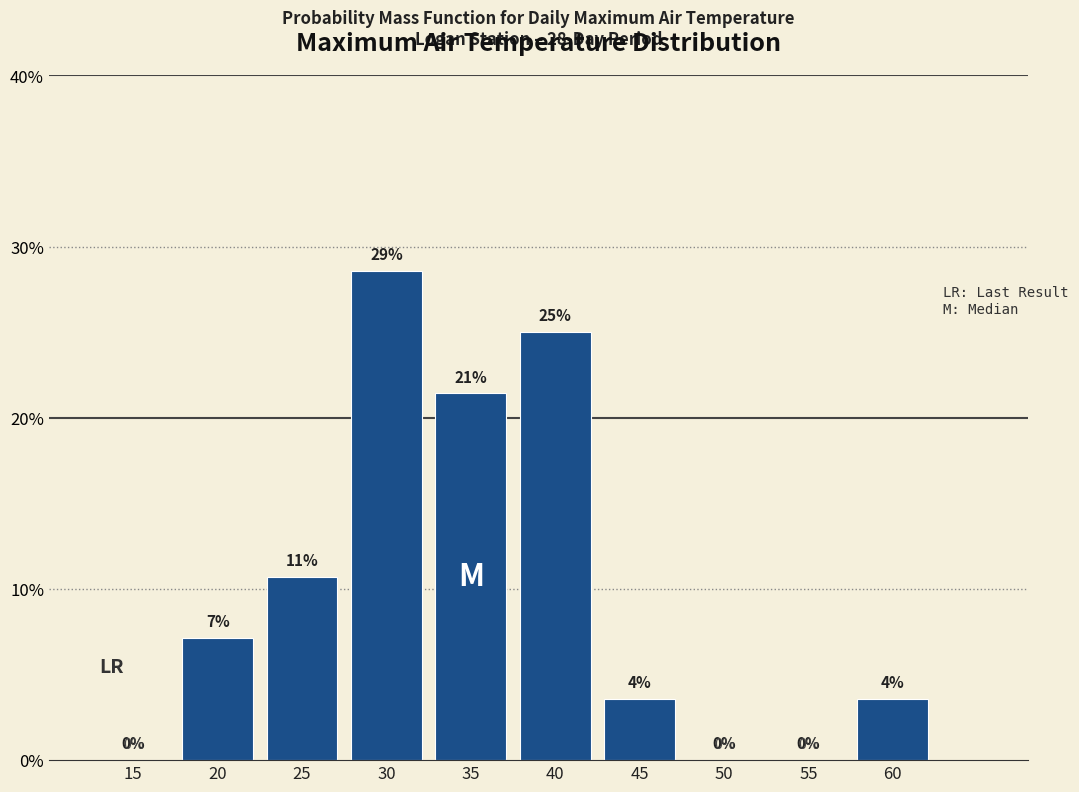

Approximately how many times larger is the value at 20 compared to 40?

0.3